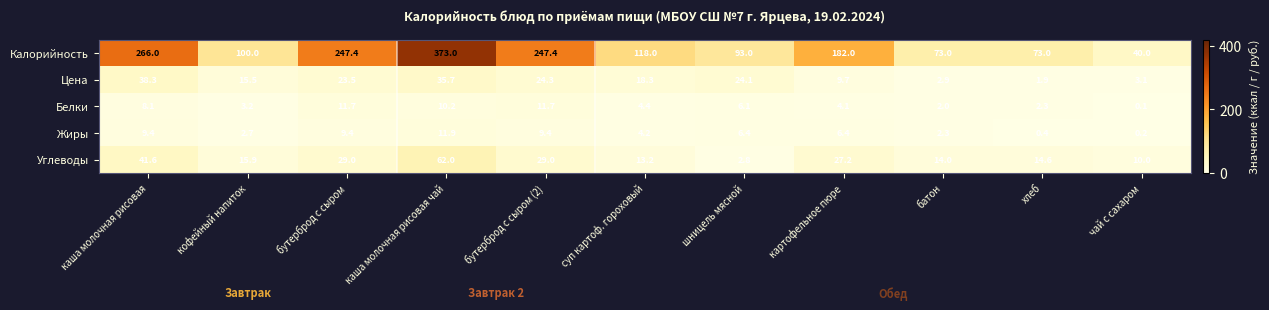

What is the sum of all Калорийность values?

1812.8